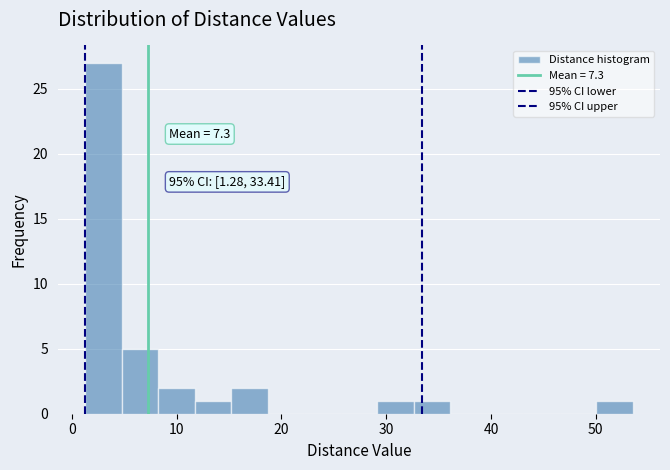

Around what value on the x-axis is the tallest bar? Give the approximate position of its centre, as read against the axis.

3